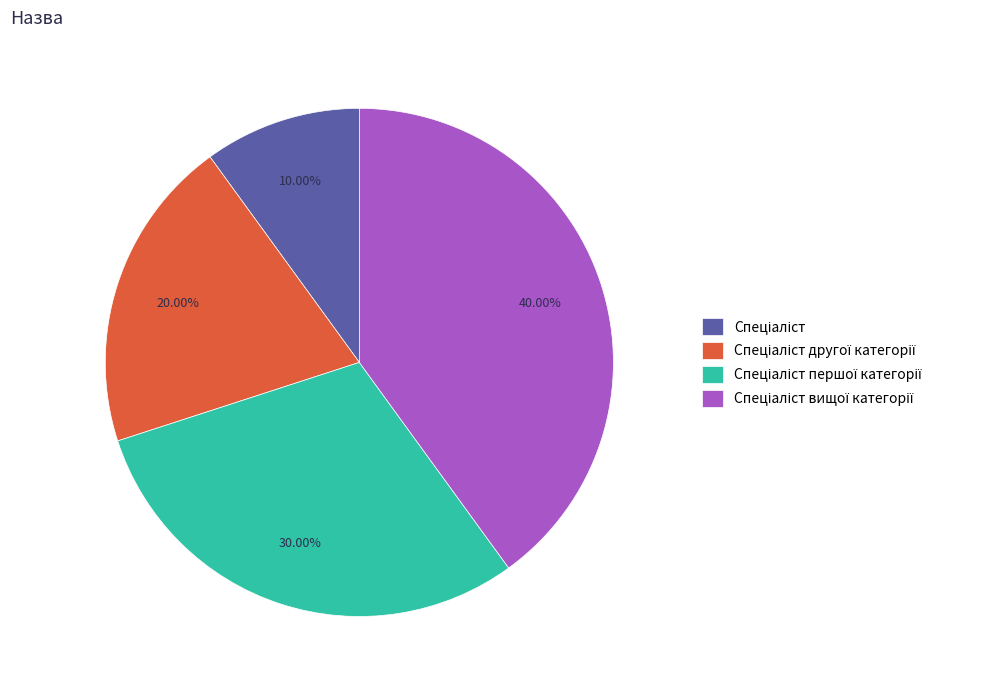

Count the number of slices in the pie.

4